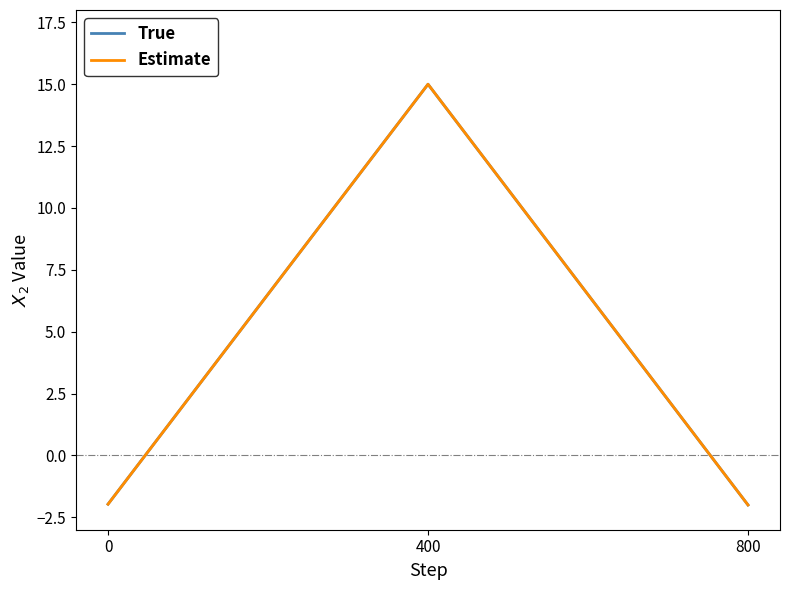

Is the value of True at 0 greater than the value of Estimate at 400?

No